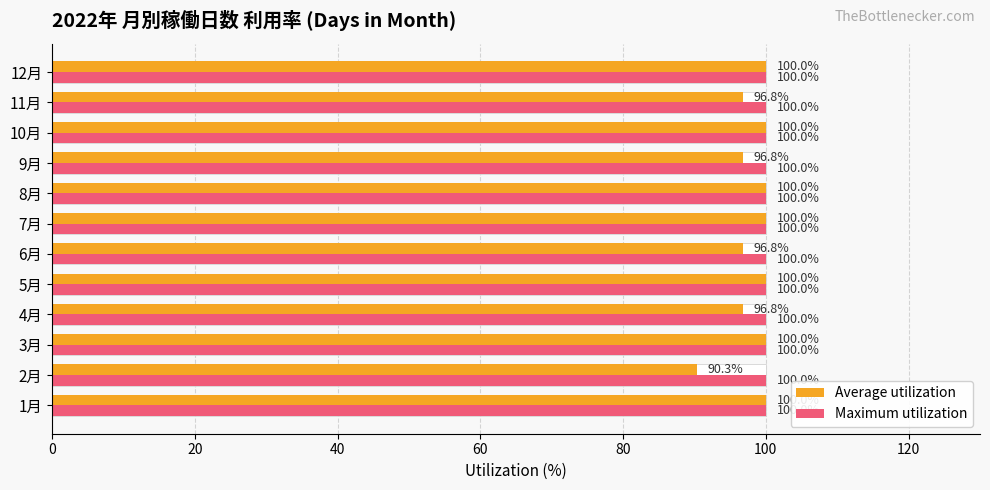

The value of Average utilization at 7月 is 67.2. True or false?

False